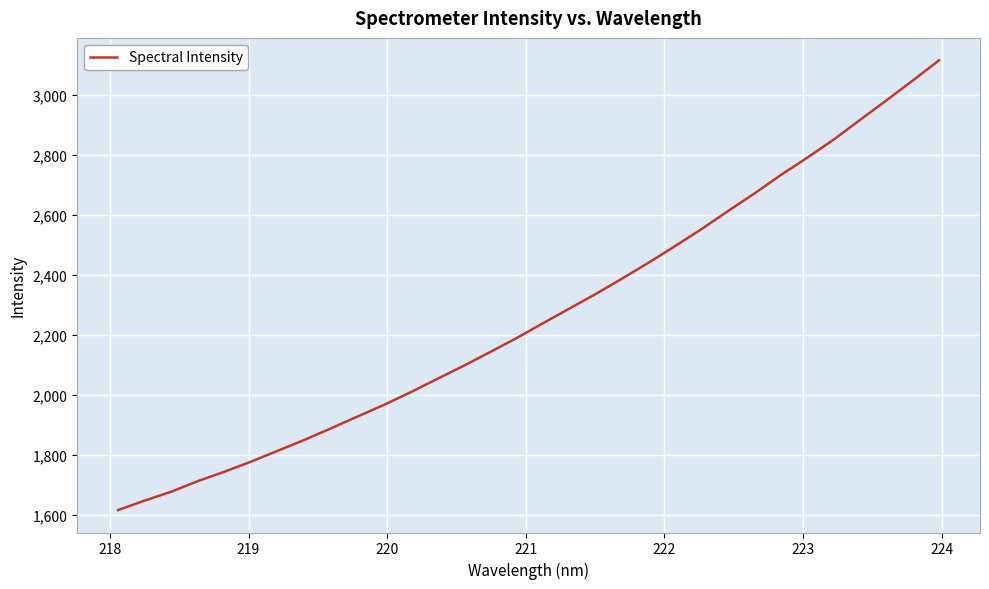

What is the smallest value displayed?

1615.7